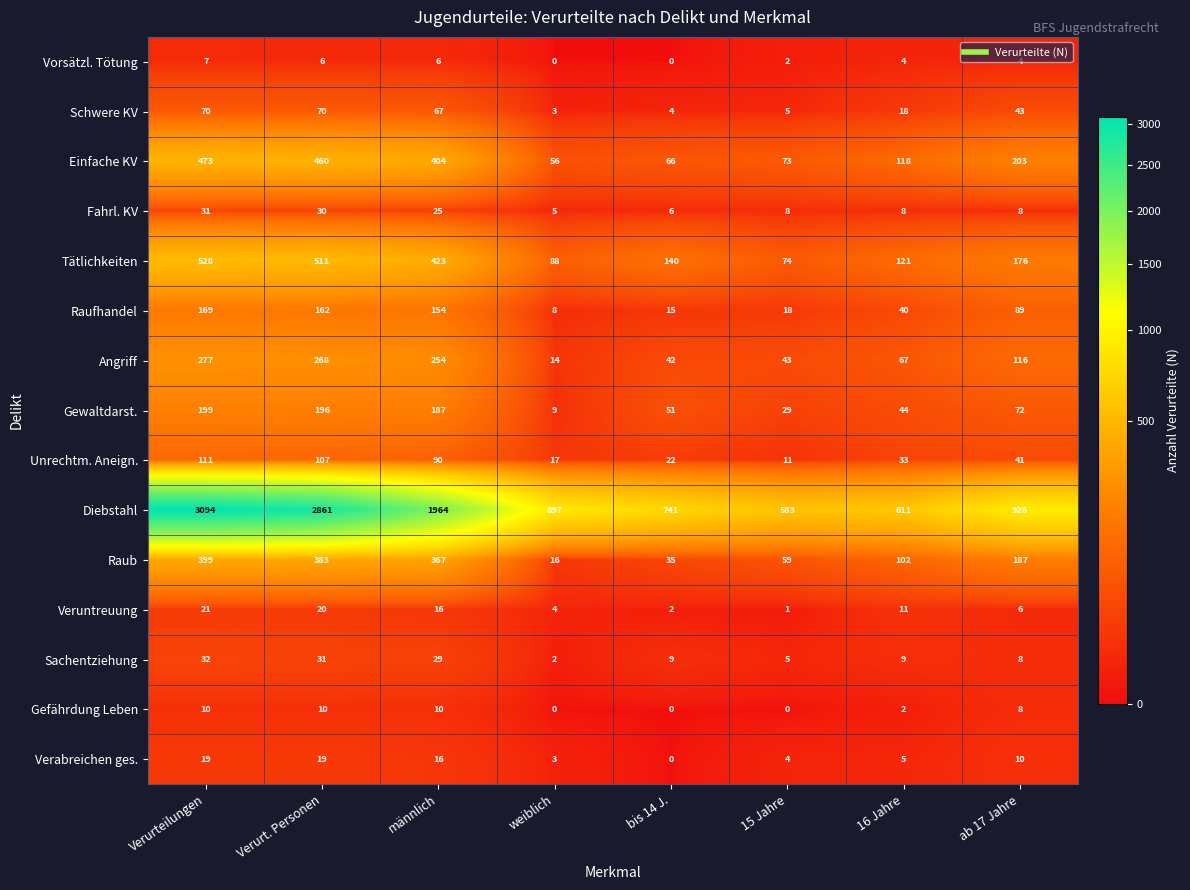

How many data points in Vorsätzl. Tötung are less than 4?

3